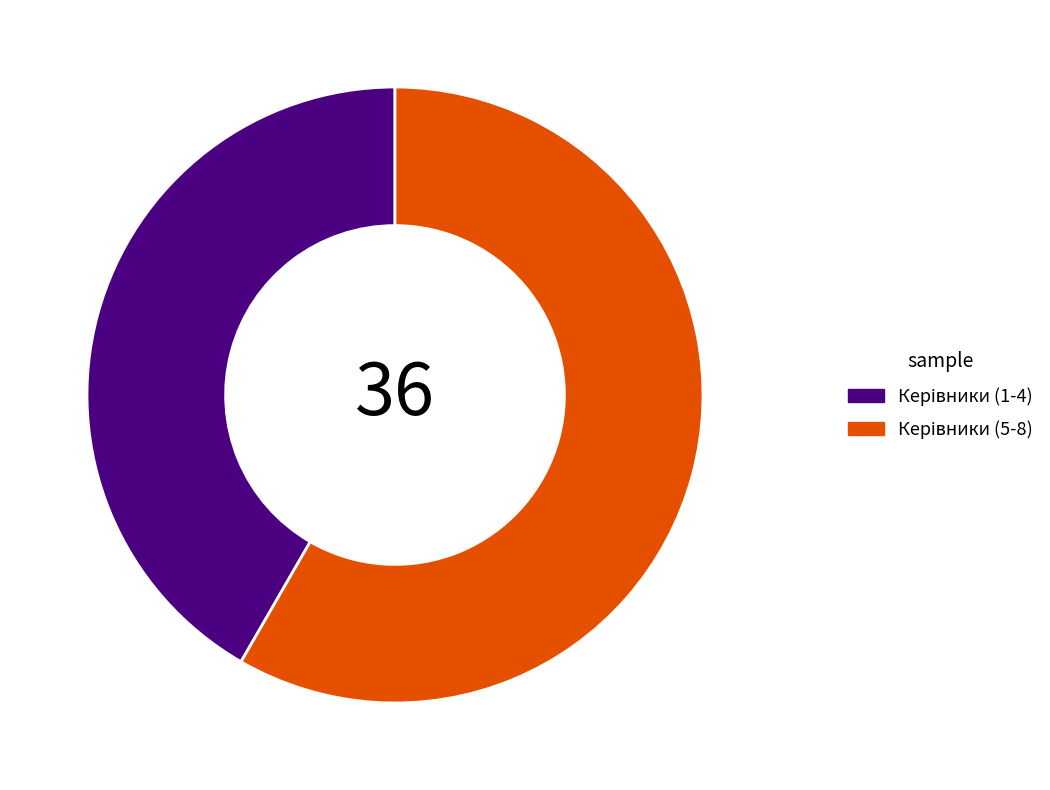

Is there a majority slice in this chart?

Yes